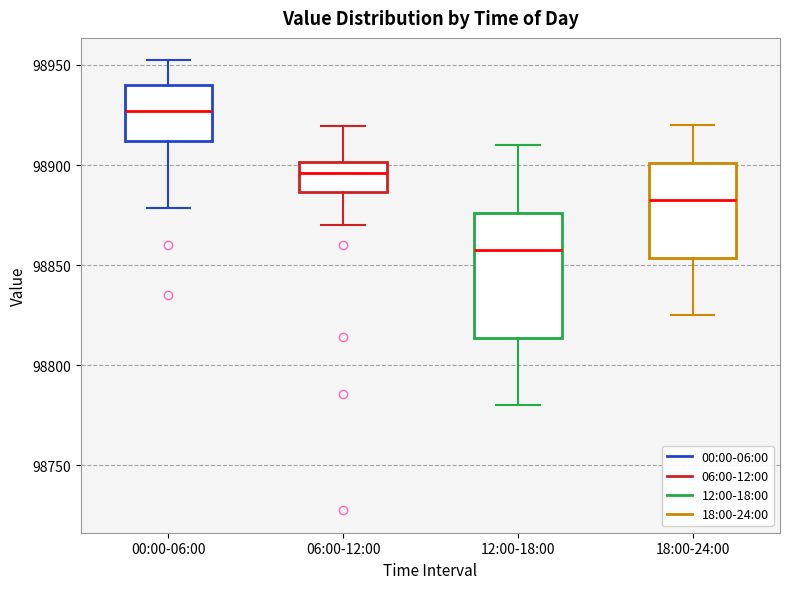

Reading left to right, read every box against the y-axis: the position of its median line, the range the box covers, and the ends of its whiskers. The values are not printed on the chart, so give them approximately, as read against the axis.

00:00-06:00: median 98925, box 98910 to 98940, whiskers 98880 to 98950
06:00-12:00: median 98895, box 98885 to 98900, whiskers 98870 to 98920
12:00-18:00: median 98860, box 98815 to 98875, whiskers 98780 to 98910
18:00-24:00: median 98885, box 98855 to 98900, whiskers 98825 to 98920